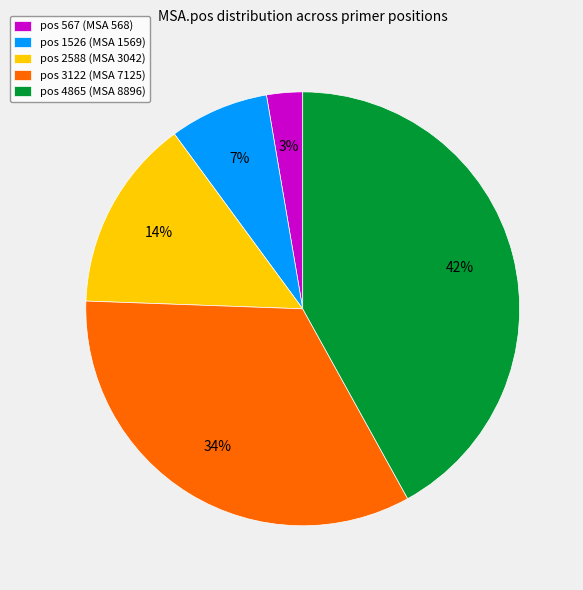

Rank the categories by value from lowest to highest.

pos 567, pos 1526, pos 2588, pos 3122, pos 4865